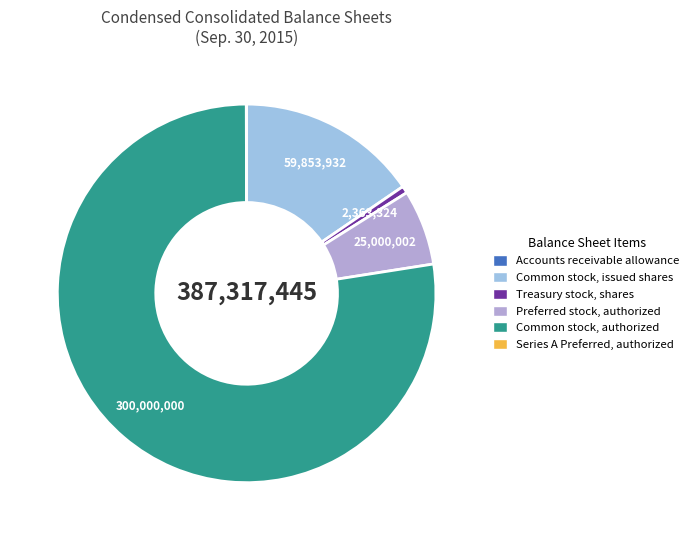

Rank the categories by value from lowest to highest.

Accounts receivable, allowance, Series A Preferred, authorized shares, Treasury stock, shares, Preferred stock, authorized shares, Common stock, issued shares, Common stock, authorized shares